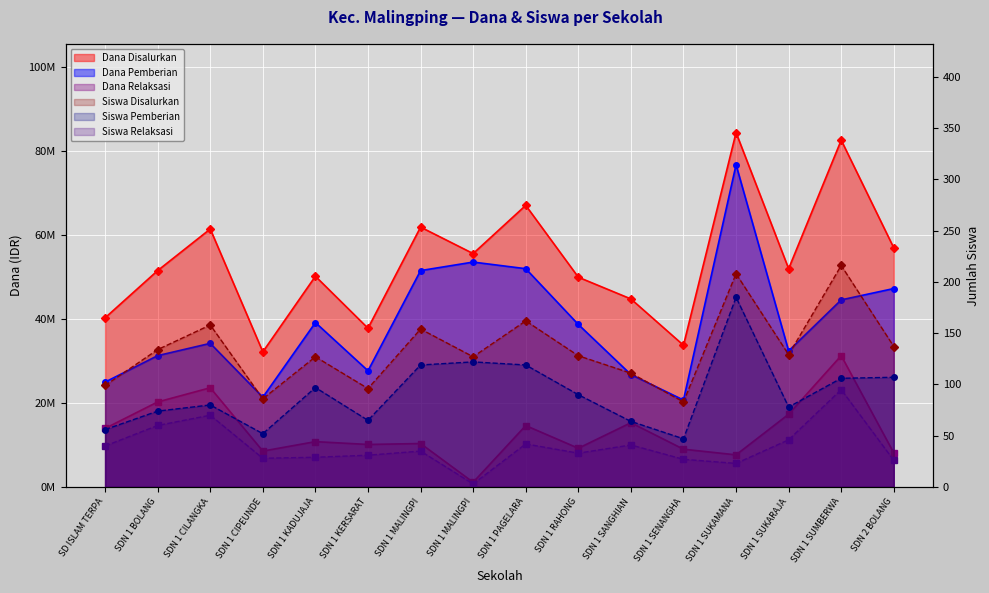

What is the average value of the Dana Pemberian series?

38925000